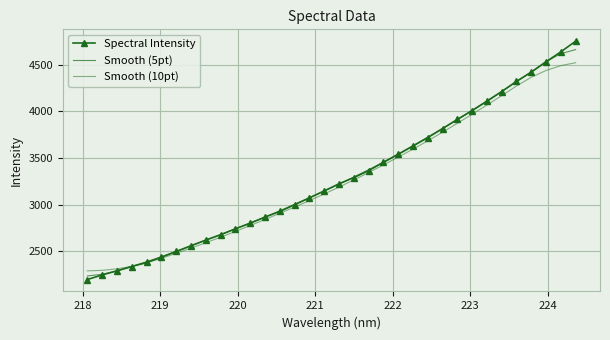

What is the smallest value displayed?

2198.4